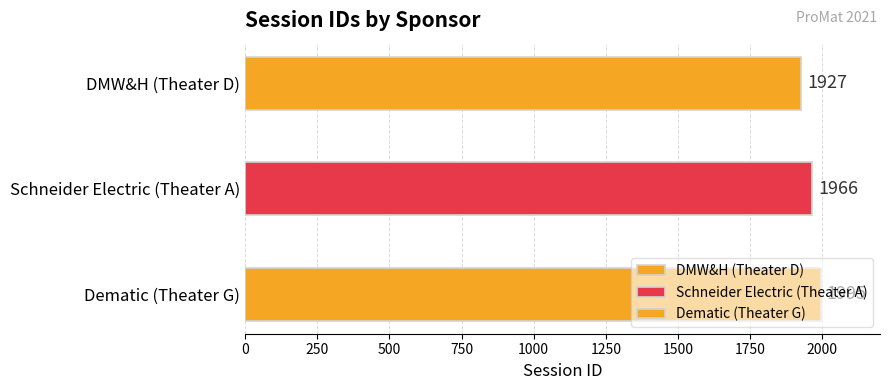

Is it true that the value at DMW&H (Theater D) is 2990?

False